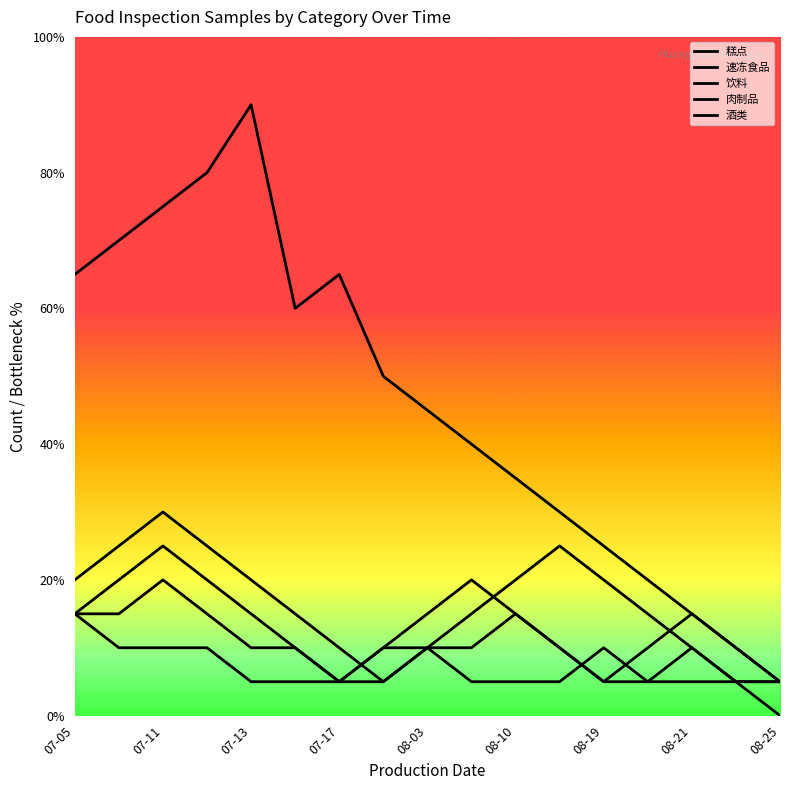

How many interior local peaks does the 速冻食品 series have?

2